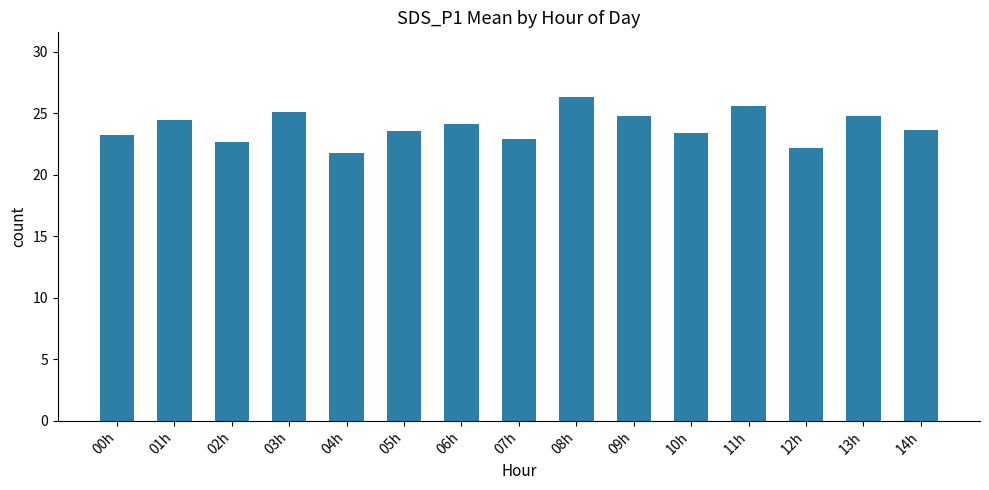

What position from the right is 04h?

11